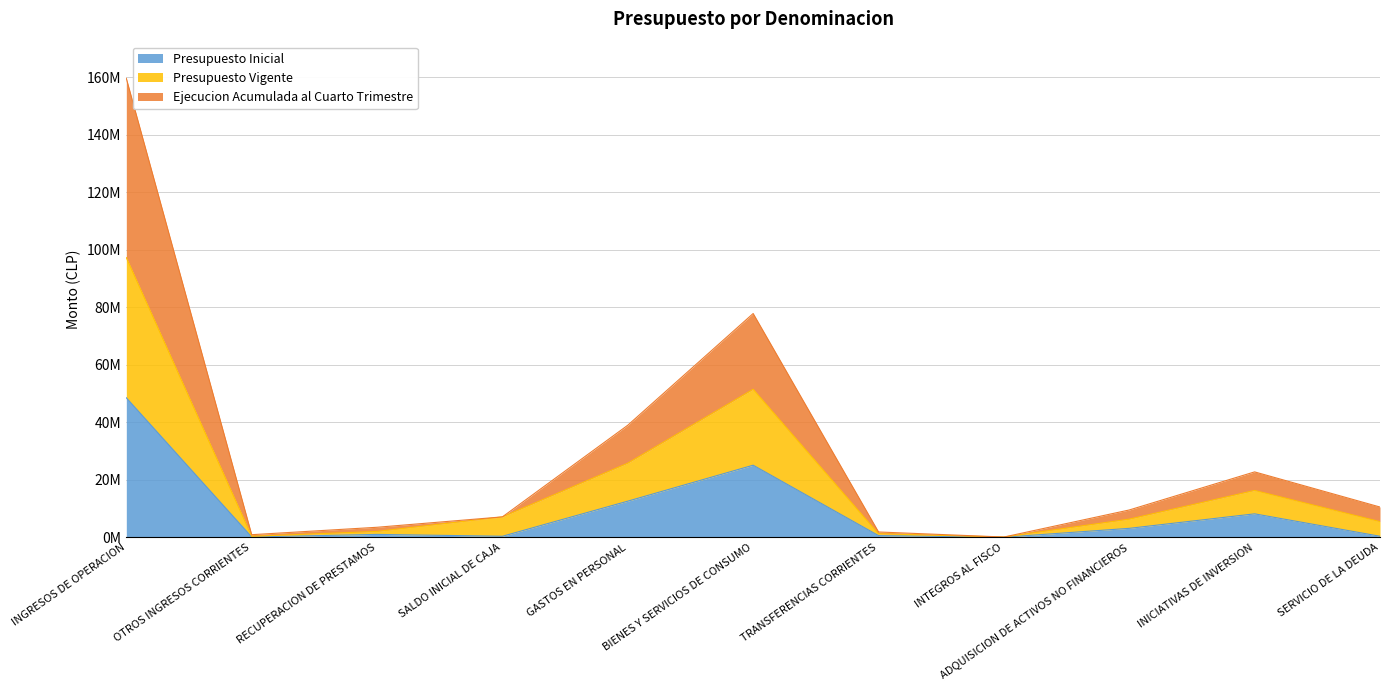

At which label does Presupuesto Inicial reach its peak?

INGRESOS DE OPERACION